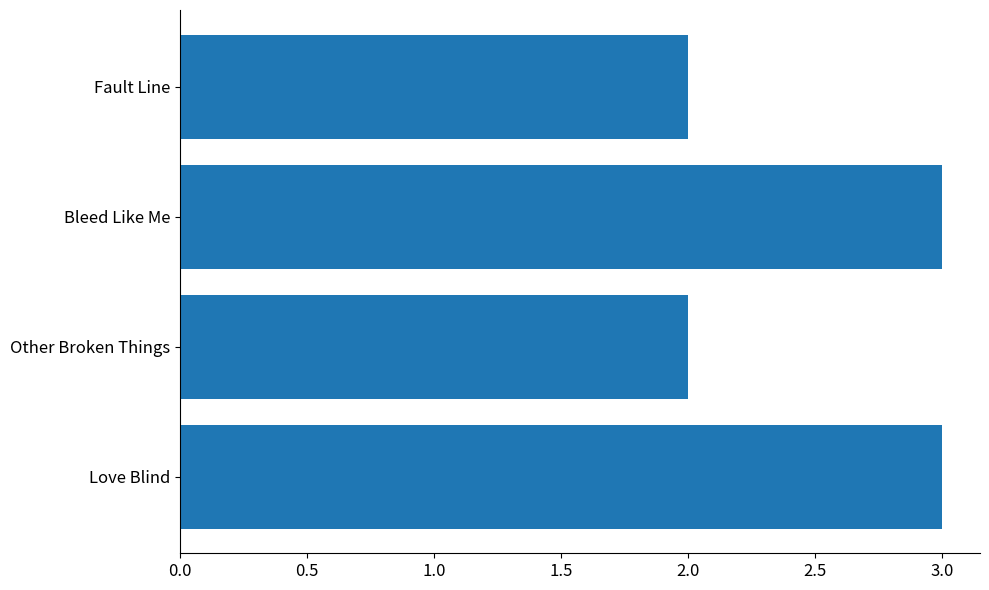

What is the ratio of the value at Fault Line to the value at Bleed Like Me?

0.7